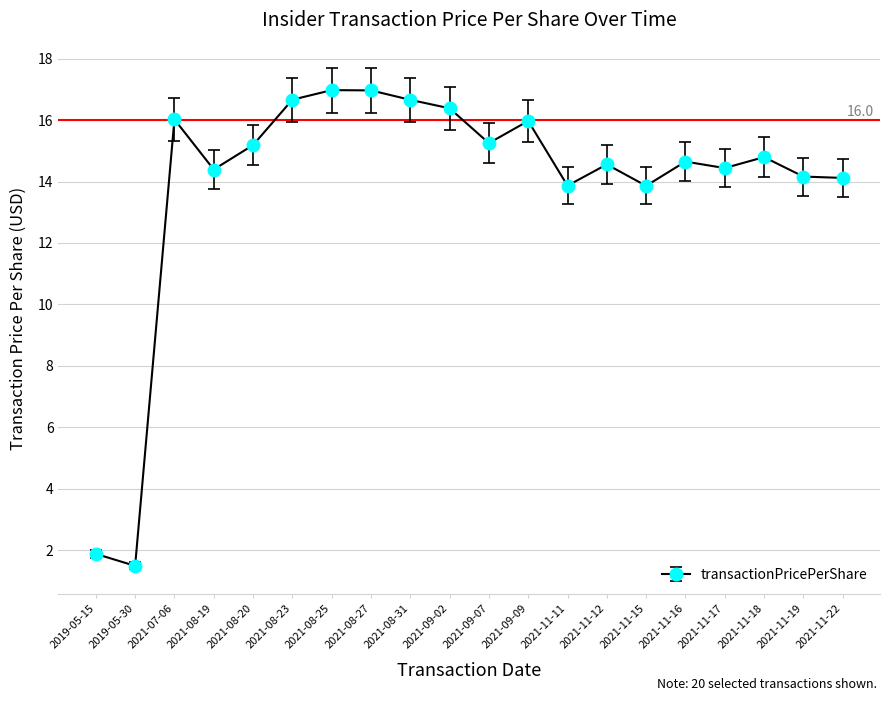

The value at 2021-11-22 is 5.1. True or false?

False